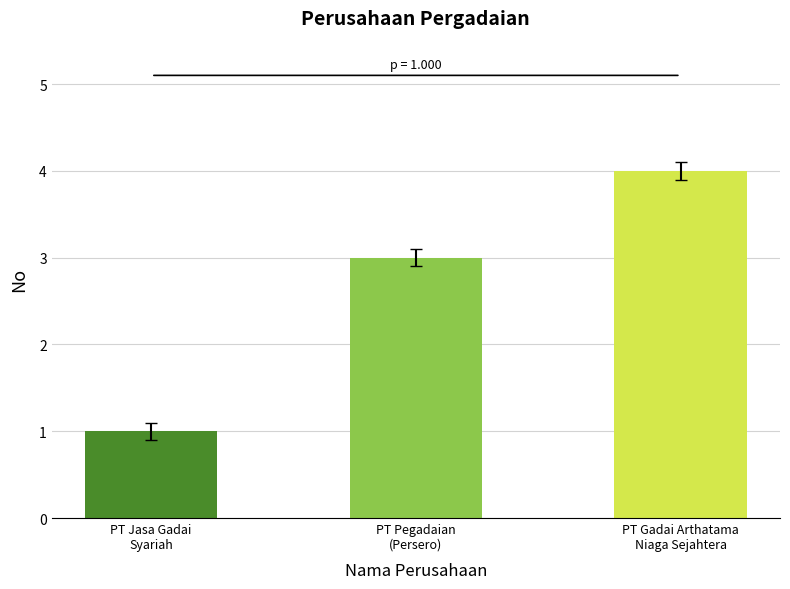

How many distinct data groups are displayed?

1